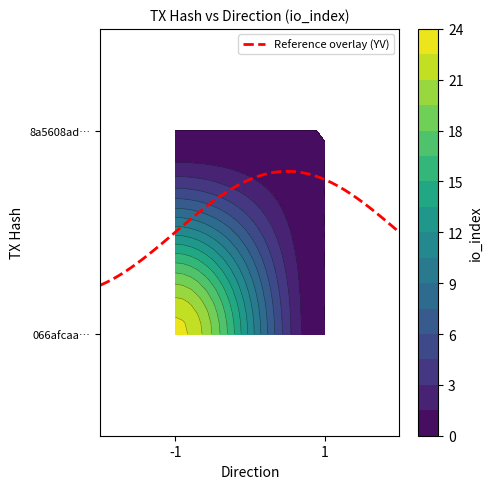

Rank the series by their maximum value, from highest to lowest.

066afcaa1f94c409856f7e620587cc8aff2c47f, 8a5608ad57a266fca6ceb7f0a49616cce432cc8